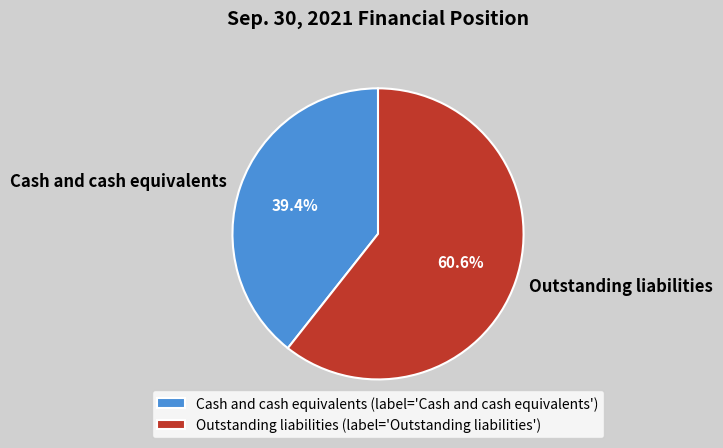

Combined, do Outstanding liabilities and Cash and cash equivalents account for over 50%?

Yes